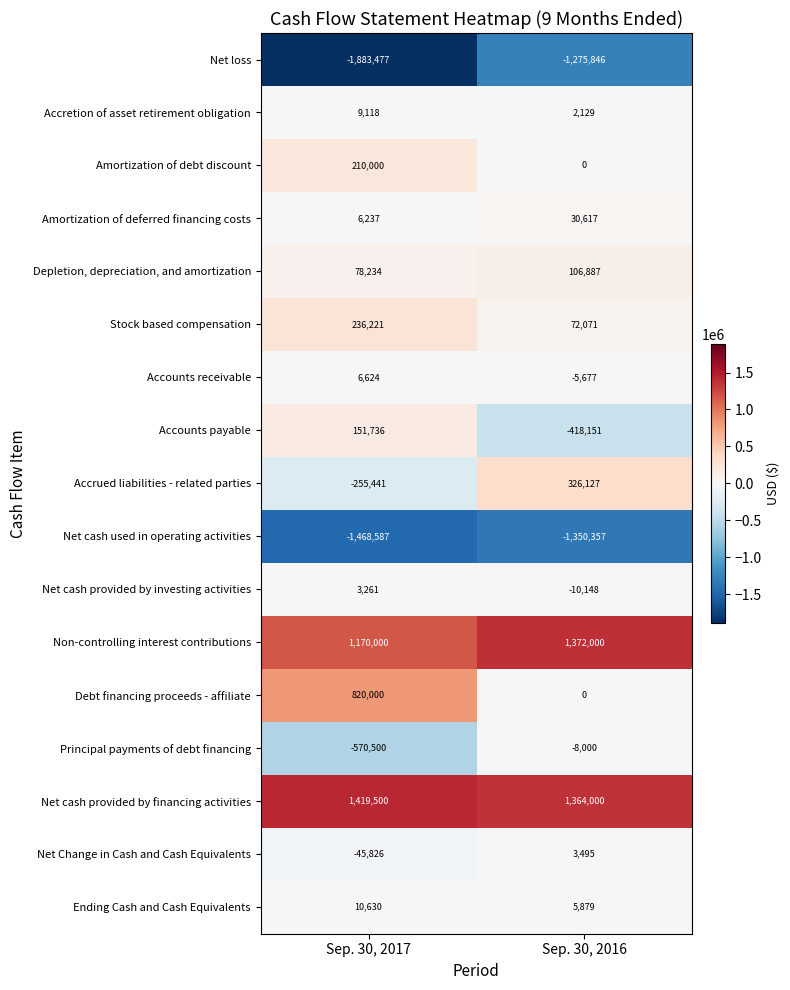

At which category is the sum across all series the highest?

Sep. 30, 2016